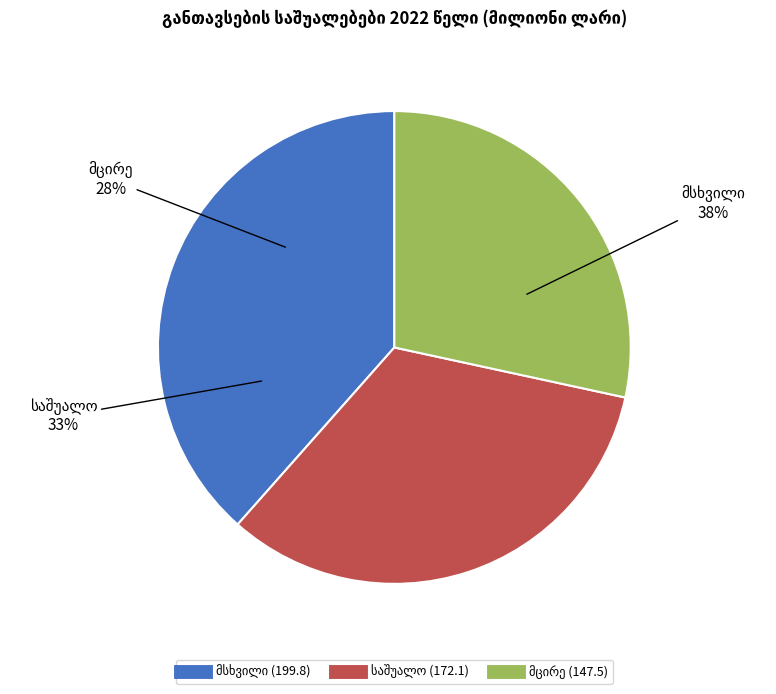

Approximately how many times larger is the value at მსხვილი compared to მცირე?

1.4